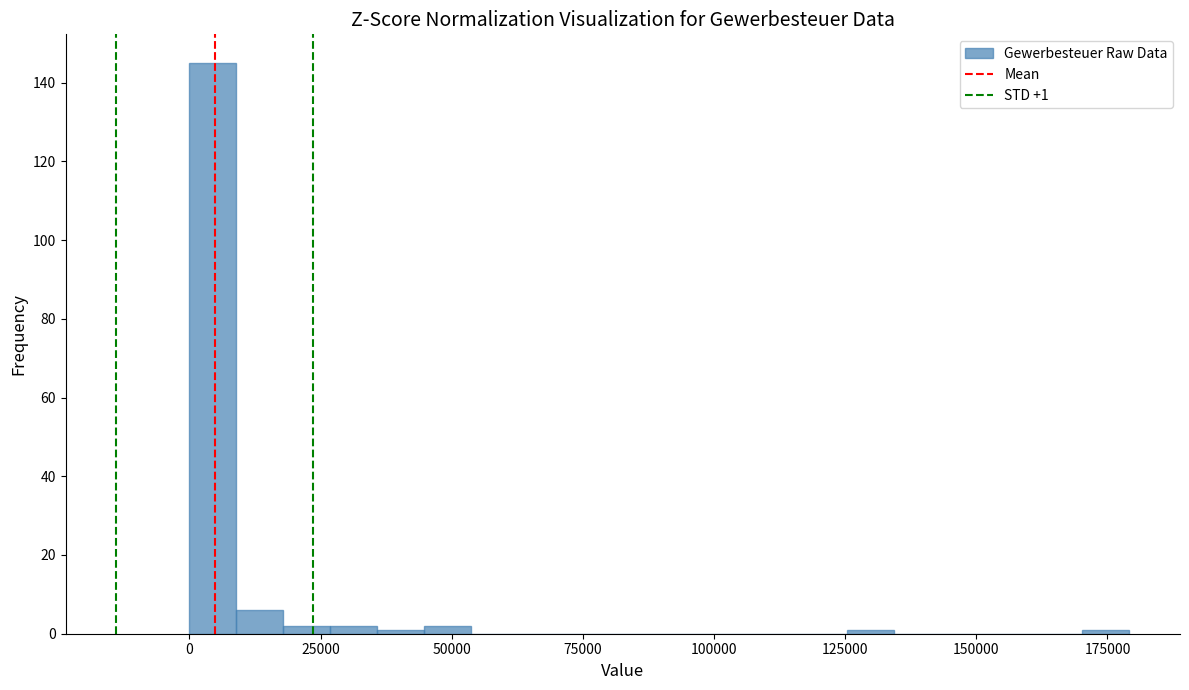

Around what value on the x-axis is the tallest bar? Give the approximate position of its centre, as read against the axis.

5000